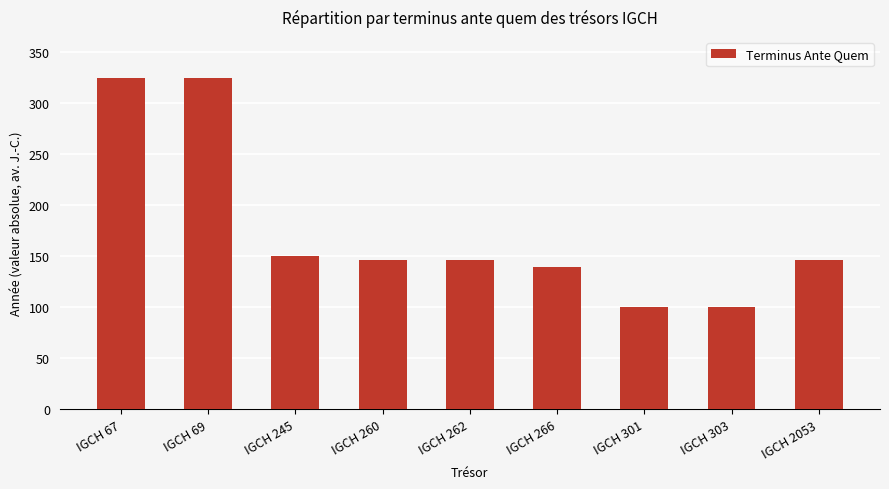

Are the bars horizontal?

No